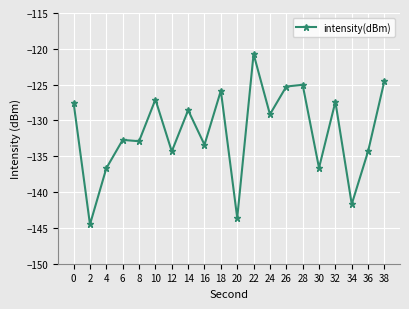

True or false: there are more than 0 points higher than both neighbors.

True